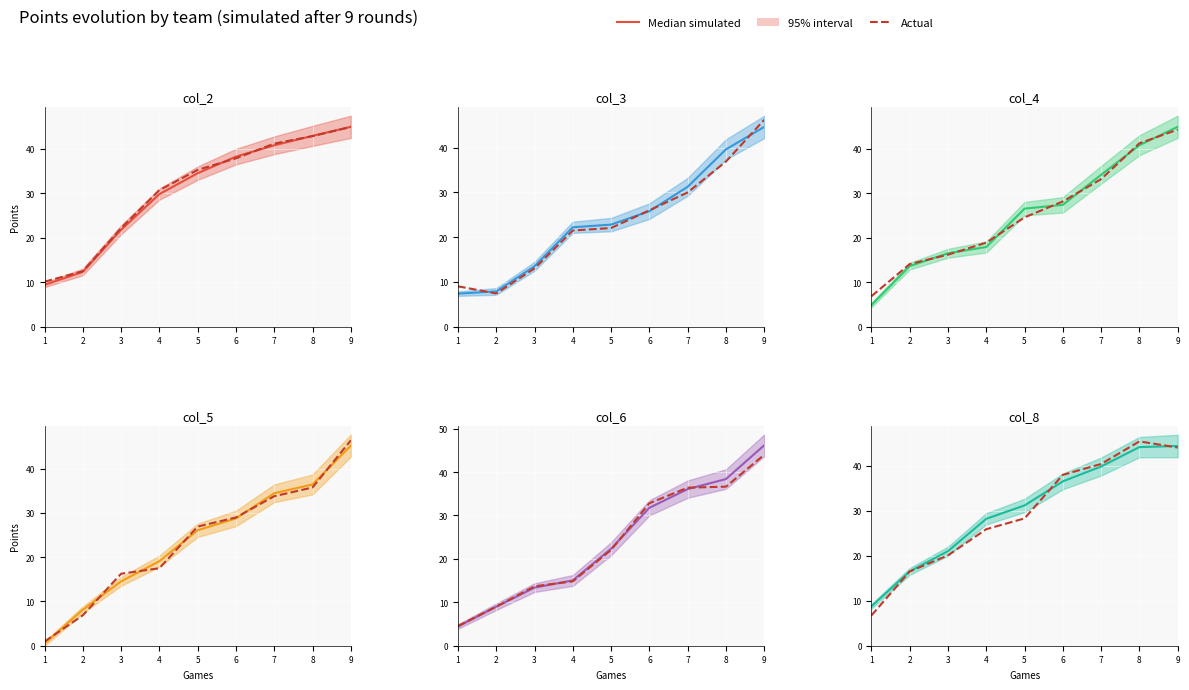

Read the Median simulated value at 3.

21.0